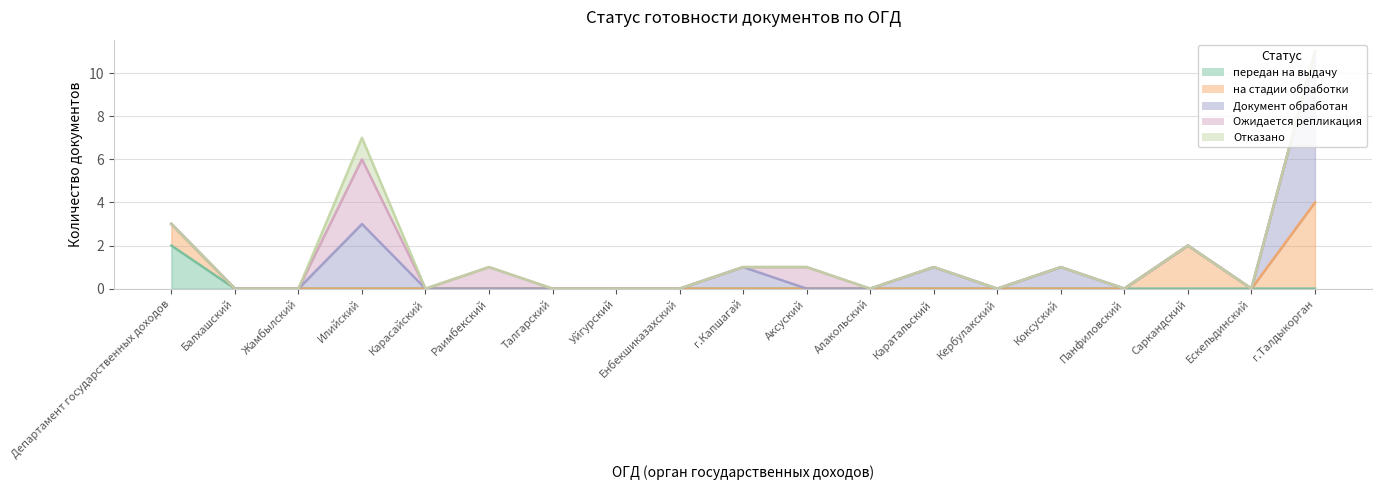

What is the total value across all series at г.Капшагай?

1